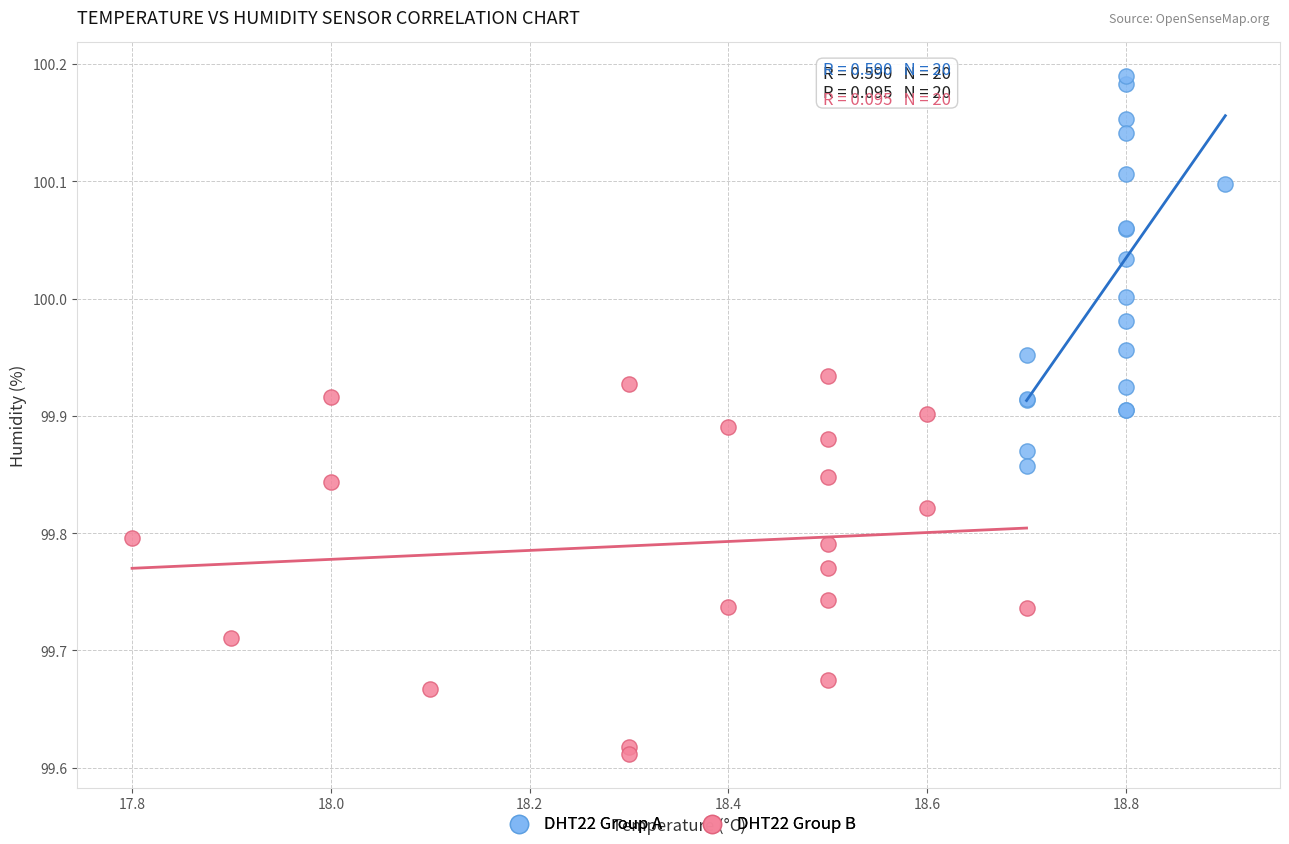

What are all the series names shown in the legend?

DHT22 Group A, DHT22 Group B